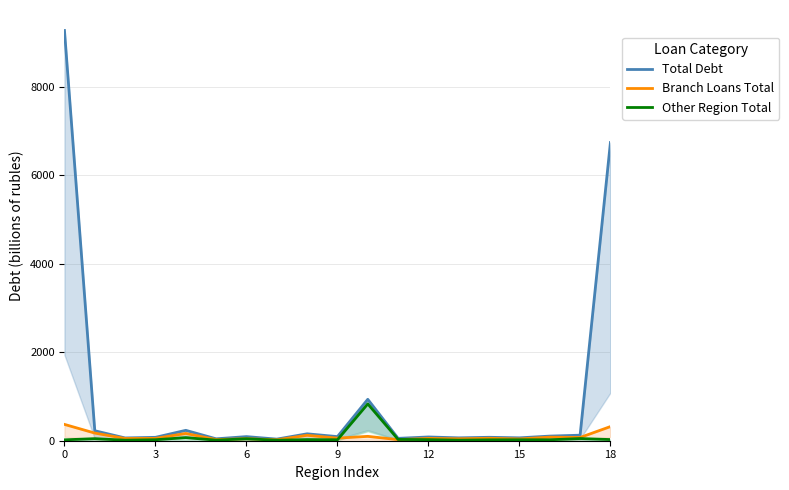

What is the label of the 18th point from the left?

17